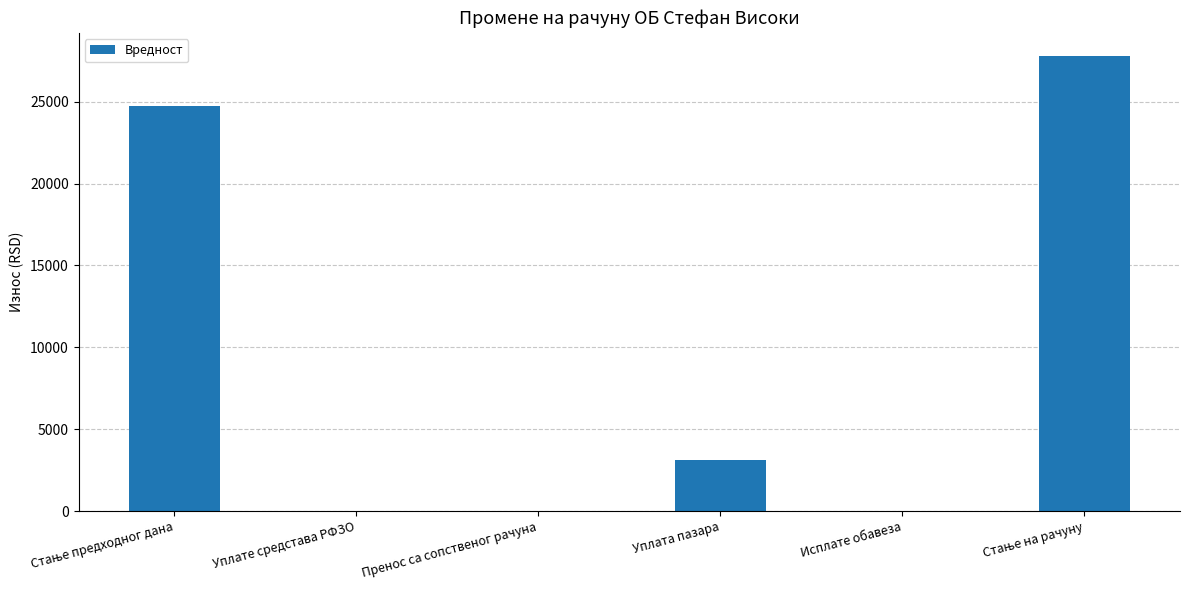

What is the maximum value shown in the chart?

27807.9